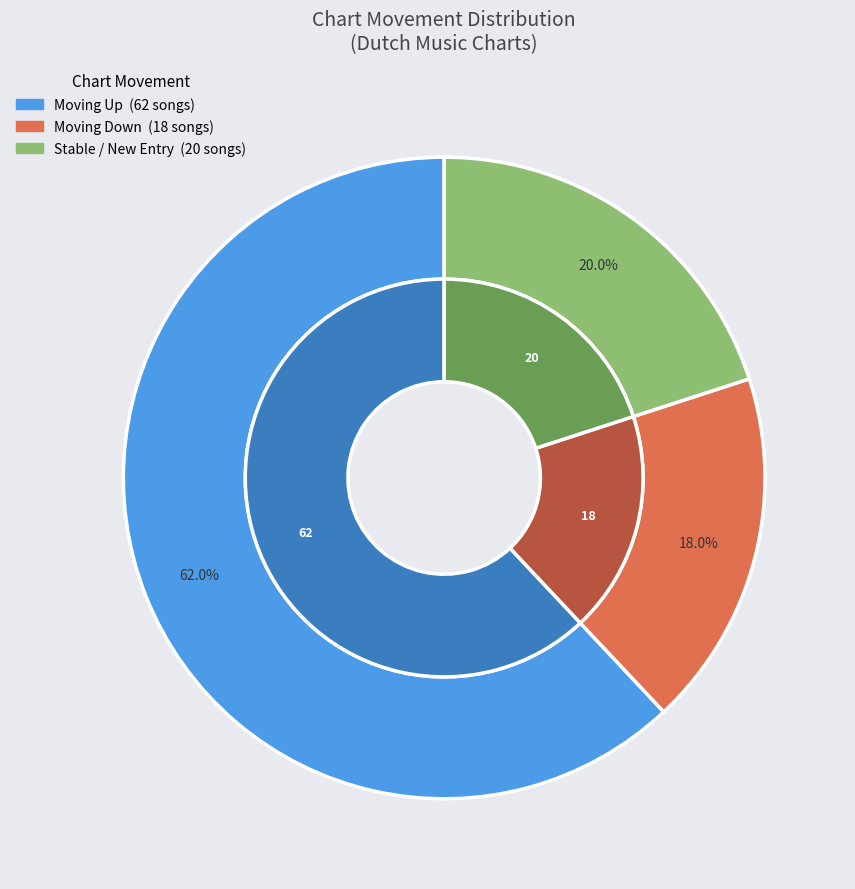

To the nearest percent, what is the difference between the down and up slice percentages?

44%